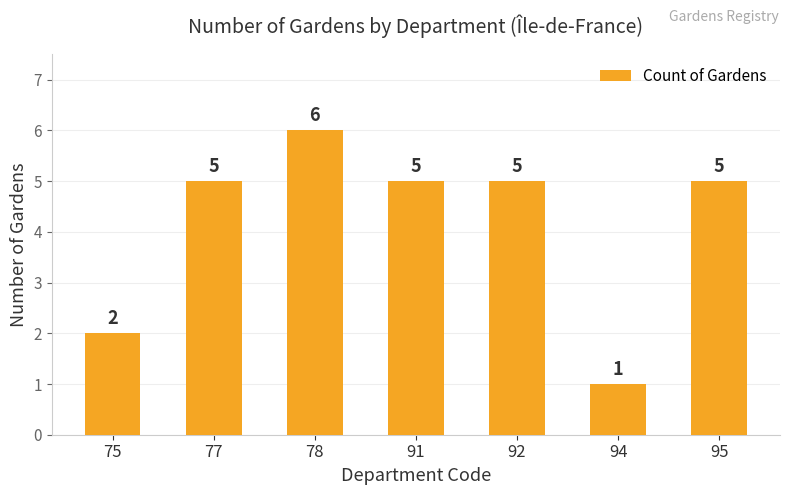

How many series are shown in this chart?

1